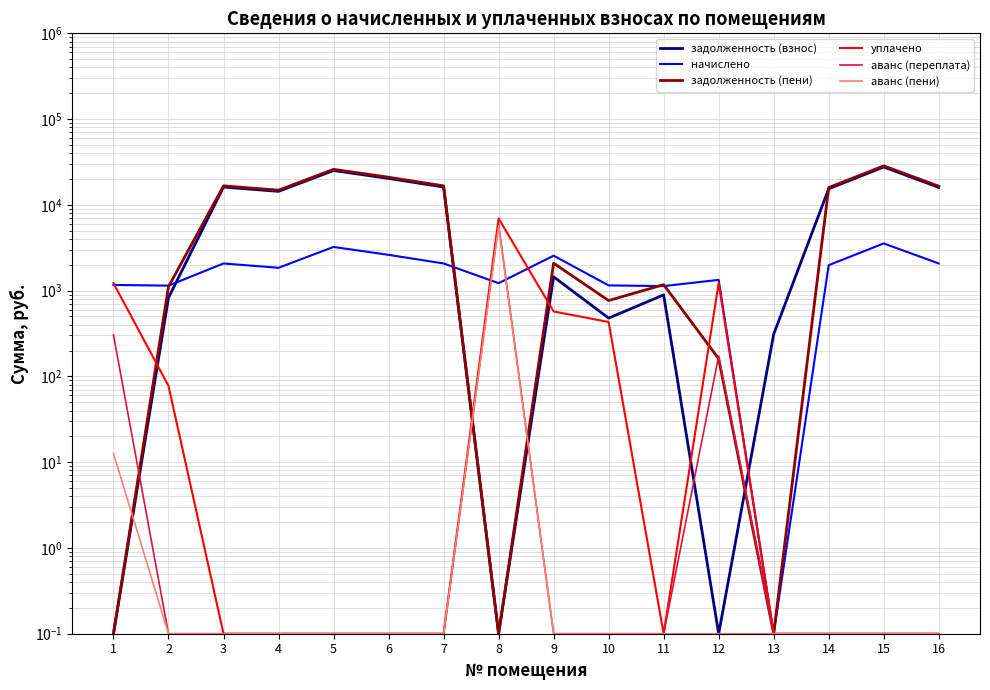

Is it true that аванс (пени) equals 0.0 at 15?

False